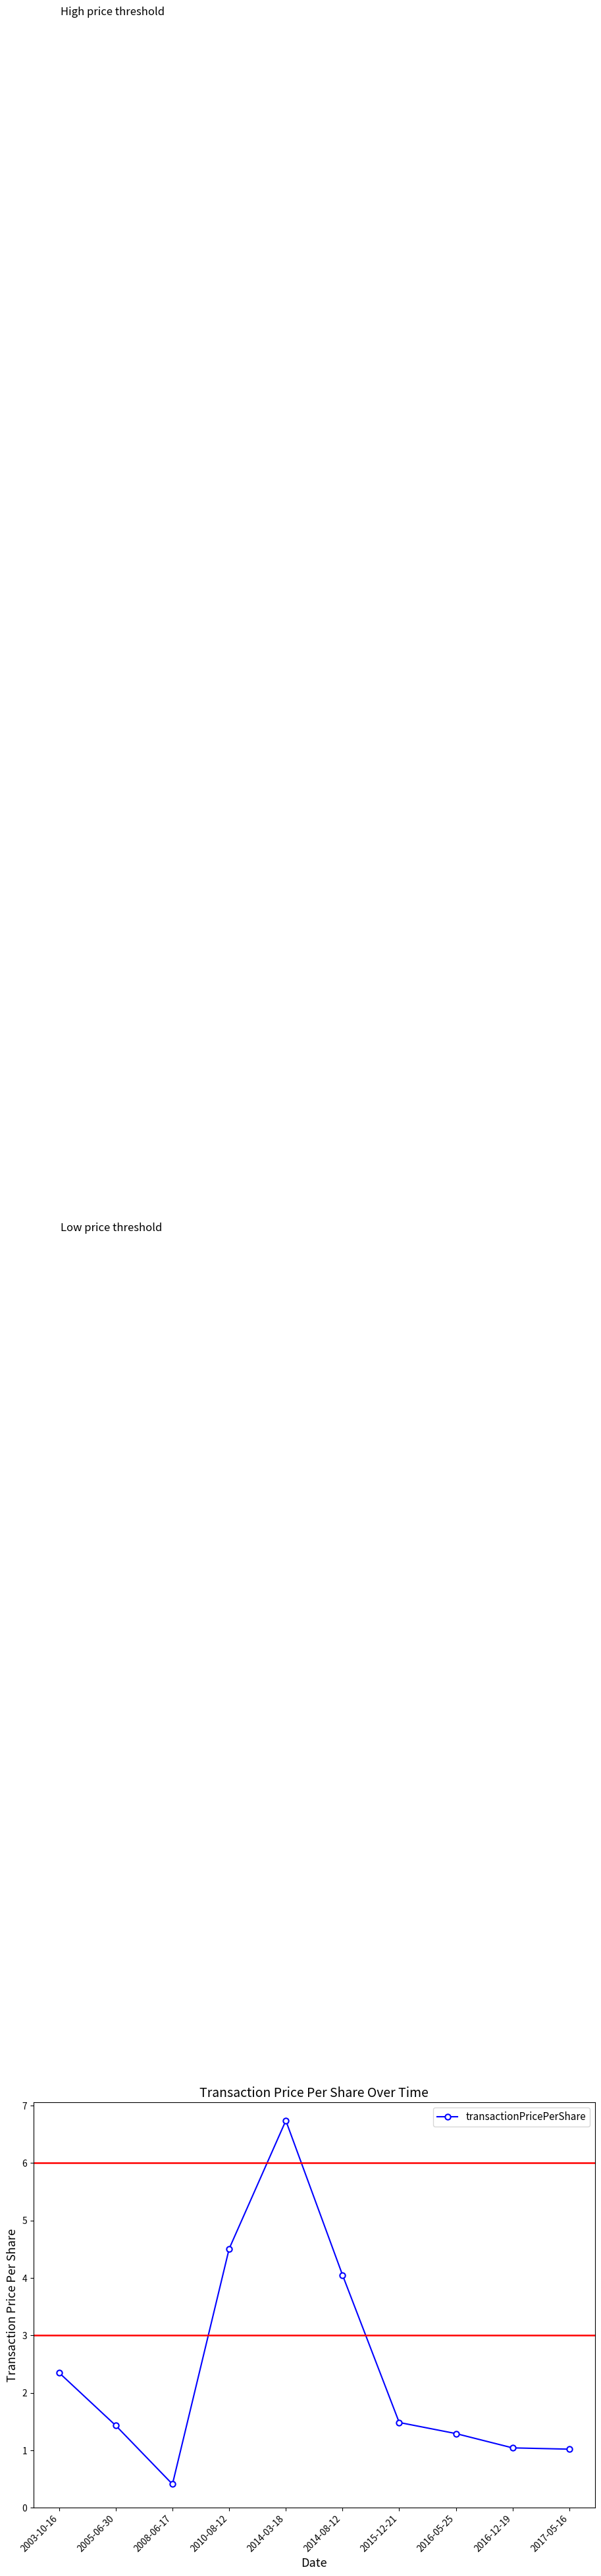

Reading left to right, what are all the values shown in this chart?

2.4	1.4	0.4	4.5	6.7	4.0	1.5	1.3	1.0	1.0